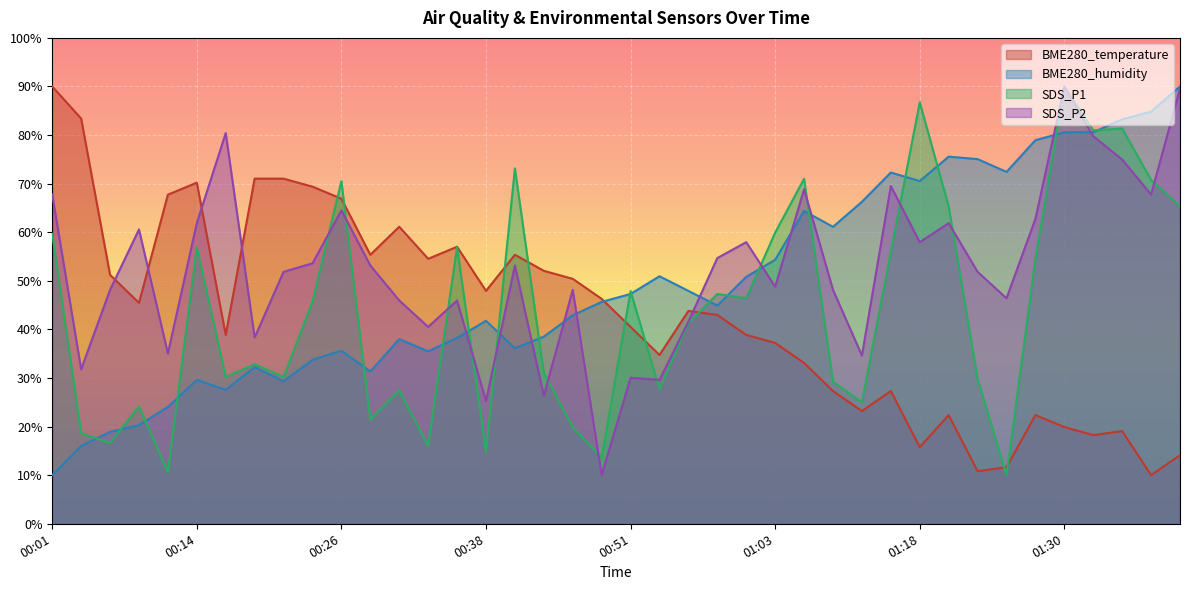

Reading left to right, what are all the values shown in this chart?

BME280_temperature: 90.0	83.4	51.2	45.5	67.7	70.2	38.9	71.0	71.0	69.4	66.9	55.4	61.1	54.5	57.0	47.9	55.4	52.1	50.4	46.3	40.5	34.7	43.8	43.0	38.9	37.2	33.1	27.3	23.2	27.3	15.8	22.4	10.8	11.6	22.4	19.9	18.2	19.1	10.0	14.1
BME280_humidity: 10.0	16.0	18.9	20.3	24.1	29.6	27.6	32.2	29.3	33.7	35.6	31.4	38.0	35.5	38.3	41.8	36.1	38.5	42.9	45.7	47.3	50.9	47.9	44.9	50.8	54.3	64.4	61.1	66.3	72.3	70.5	75.6	75.1	72.4	78.9	80.6	80.6	83.2	84.9	90.0
SDS_P1: 59.7	18.7	16.6	24.2	10.6	56.9	30.2	32.9	30.2	45.7	70.5	21.4	27.4	16.0	56.9	14.8	73.2	31.1	19.9	13.6	47.9	27.7	41.3	47.3	46.5	59.9	71.0	29.2	25.0	56.0	86.8	65.3	29.8	10.0	54.5	90.0	81.0	81.3	70.8	65.3
SDS_P2: 67.8	31.8	48.1	60.6	35.1	61.9	80.4	38.3	51.9	53.6	64.5	53.2	46.0	40.5	46.0	25.3	53.2	26.3	48.1	10.0	30.1	29.6	41.6	54.7	58.0	48.8	68.9	48.1	34.6	69.5	58.0	61.9	51.9	46.4	62.8	90.0	79.8	75.0	67.8	89.6